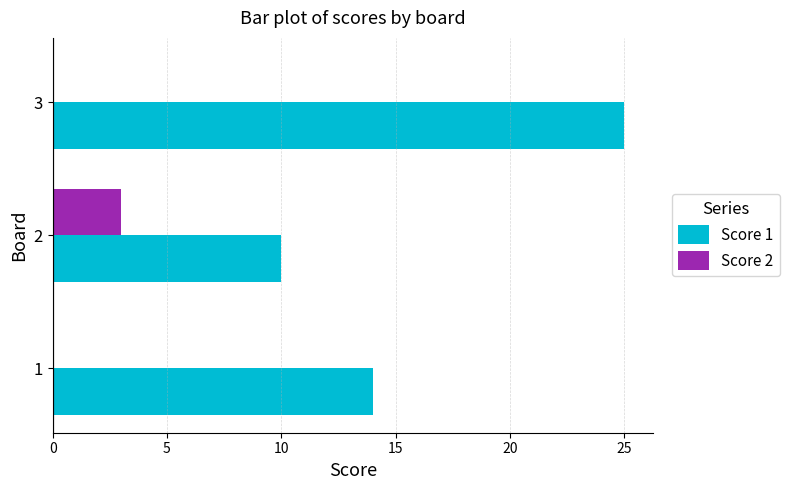

What is the sum of all Score 1 values?

49